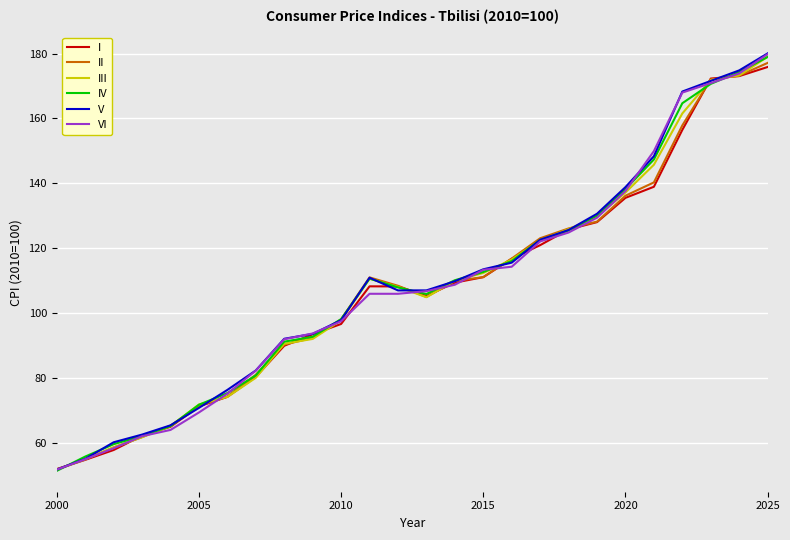

What is the lowest value of the I series?

51.8